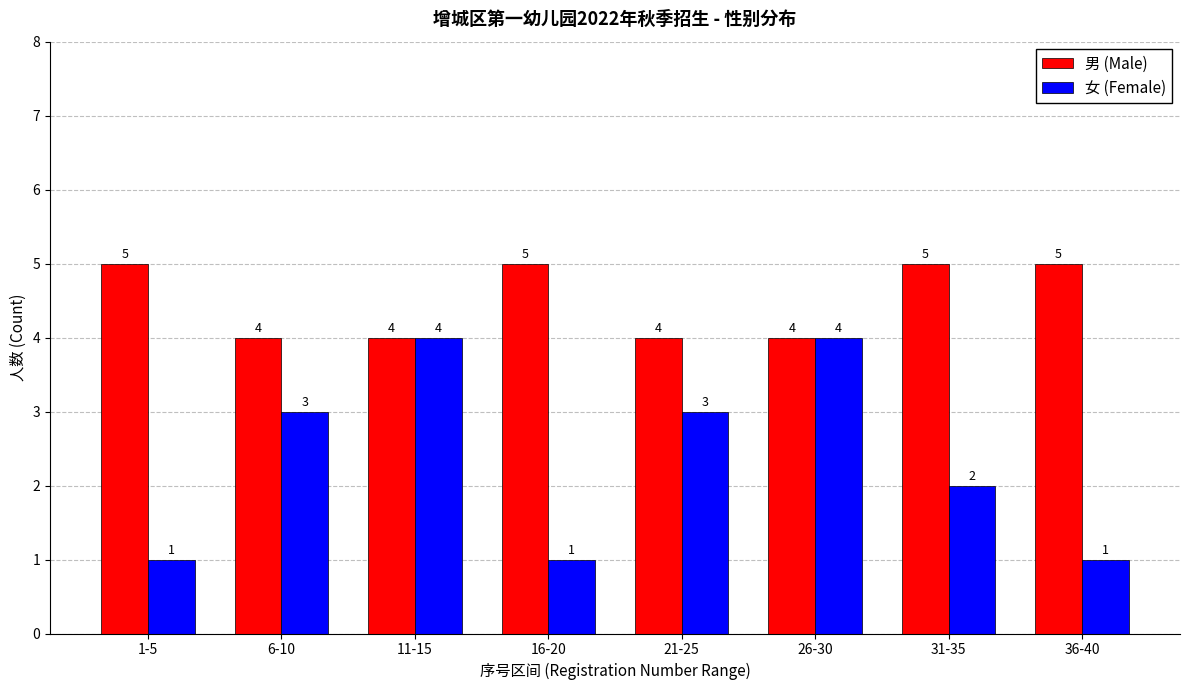

Is the value of 男 (Male) at 6-10 greater than the value of 女 (Female) at 21-25?

Yes